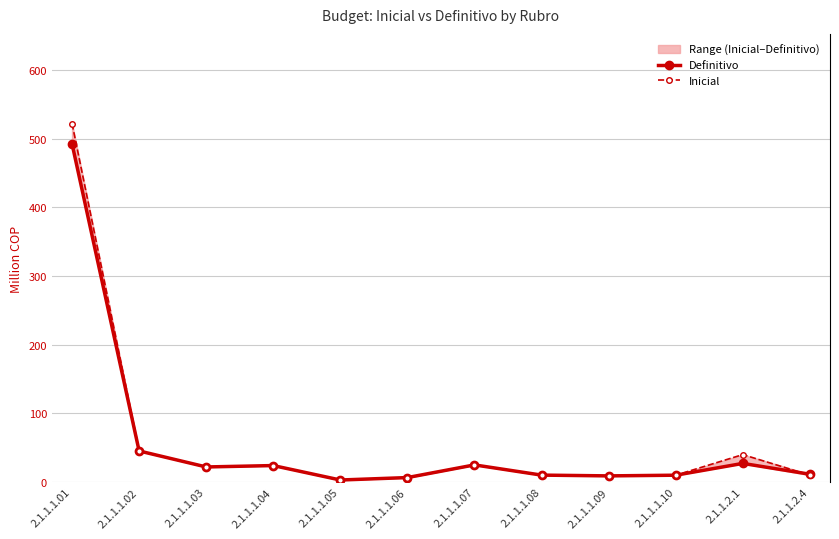

Reading left to right, list all the values displayed in this chart.

Definitivo: 492.5	45.3	22.0	24.0	3.0	6.6	25.0	10.1	9.0	10.0	27.2	11.4
Inicial: 522.0	45.3	22.0	24.0	3.0	6.6	25.0	10.1	9.0	10.0	40.0	10.0